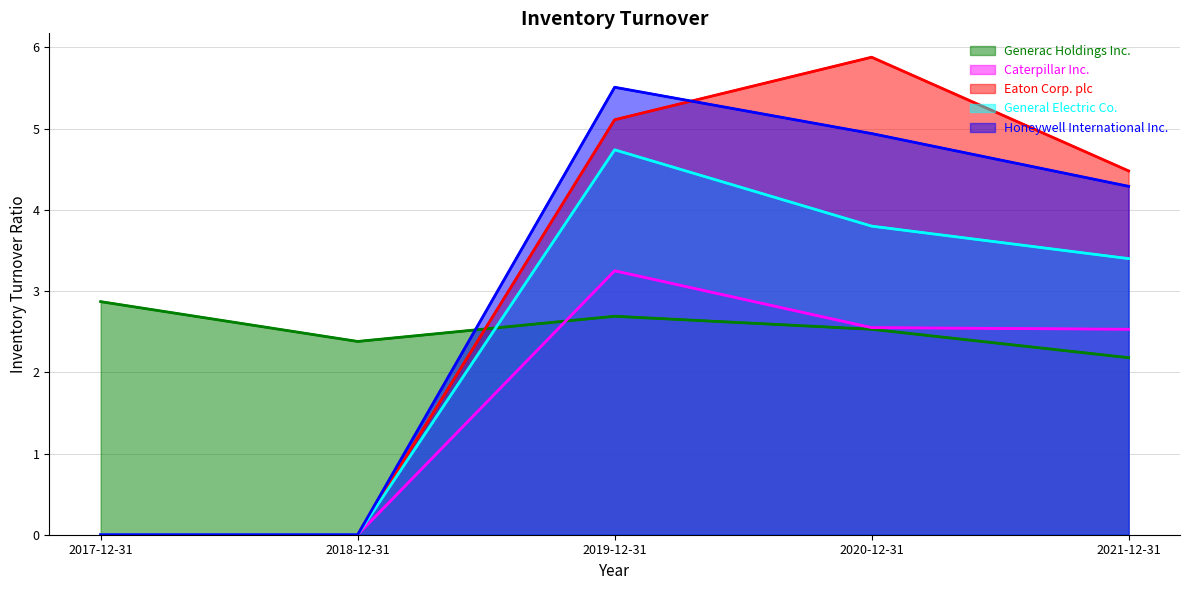

What is the sum of the Generac Holdings Inc. values at 2018-12-31 and 2017-12-31?

5.2